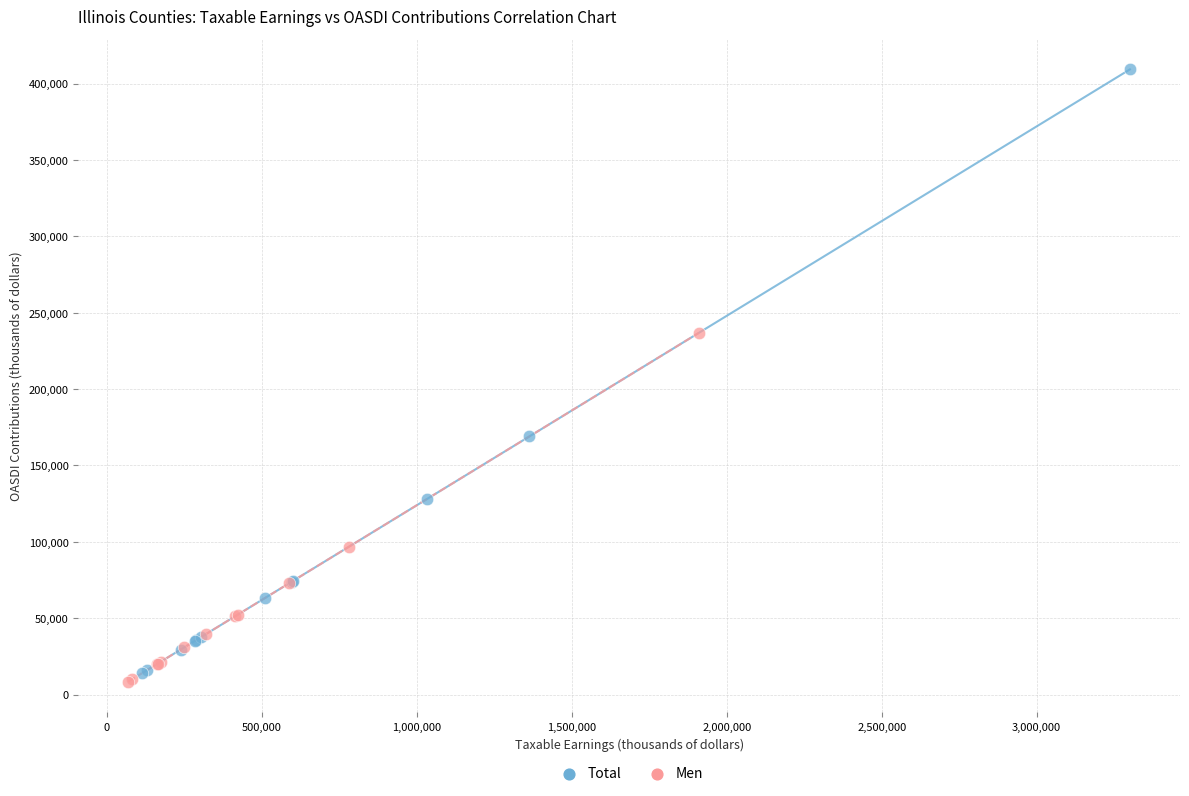

Which series reaches the maximum Y coordinate?

Total